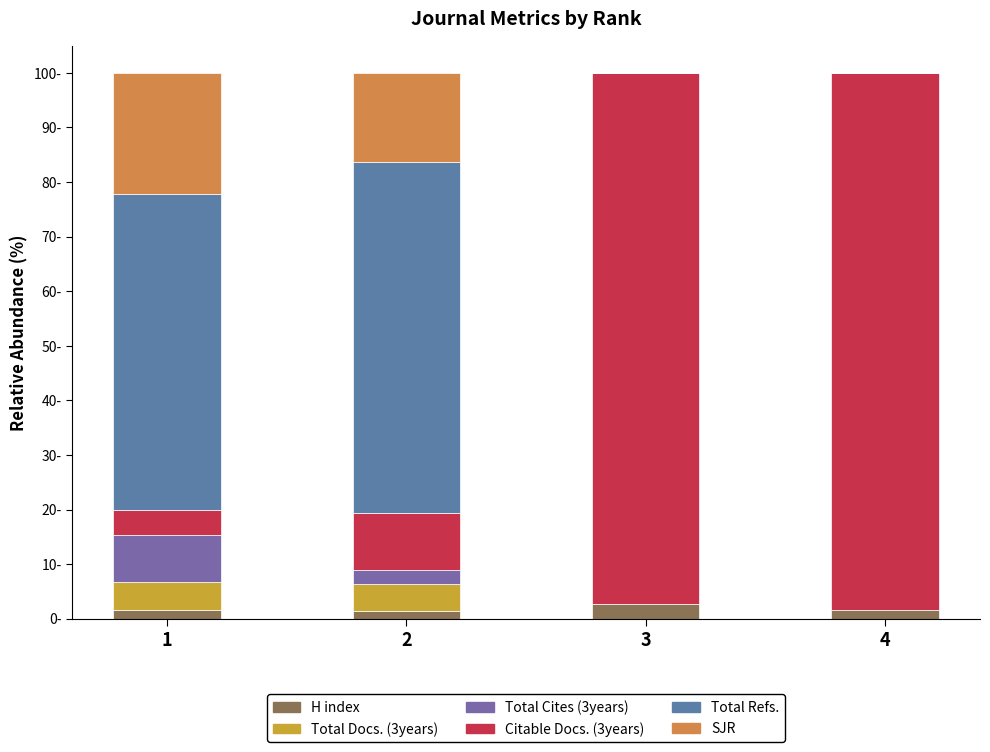

Which series has the widest spread of values?

Citable Docs. (3years)